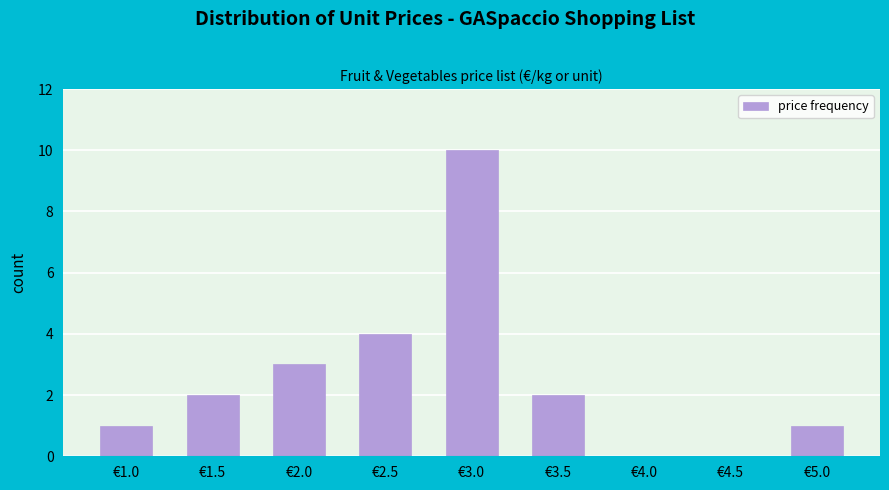

Reading right to left, what are all the values shown in this chart?

€5.0=1	€4.5=0	€4.0=0	€3.5=2	€3.0=10	€2.5=4	€2.0=3	€1.5=2	€1.0=1